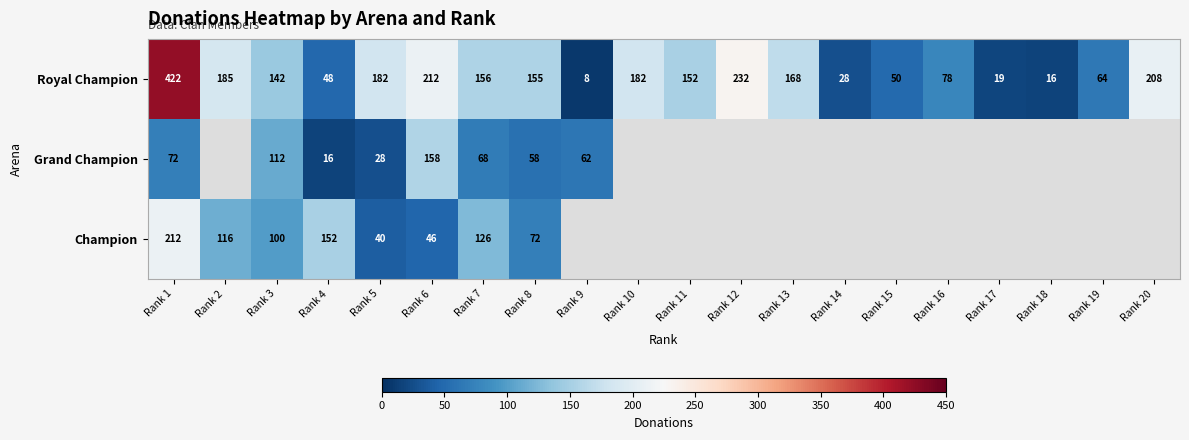

Is the value of Champion at Rank 1 greater than the value of Royal Champion at Rank 9?

Yes